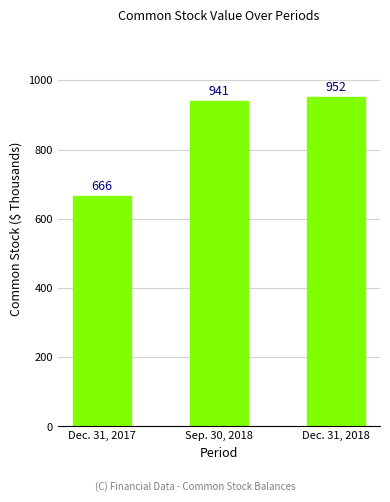

Which label corresponds to the largest value in the chart?

Dec. 31, 2018